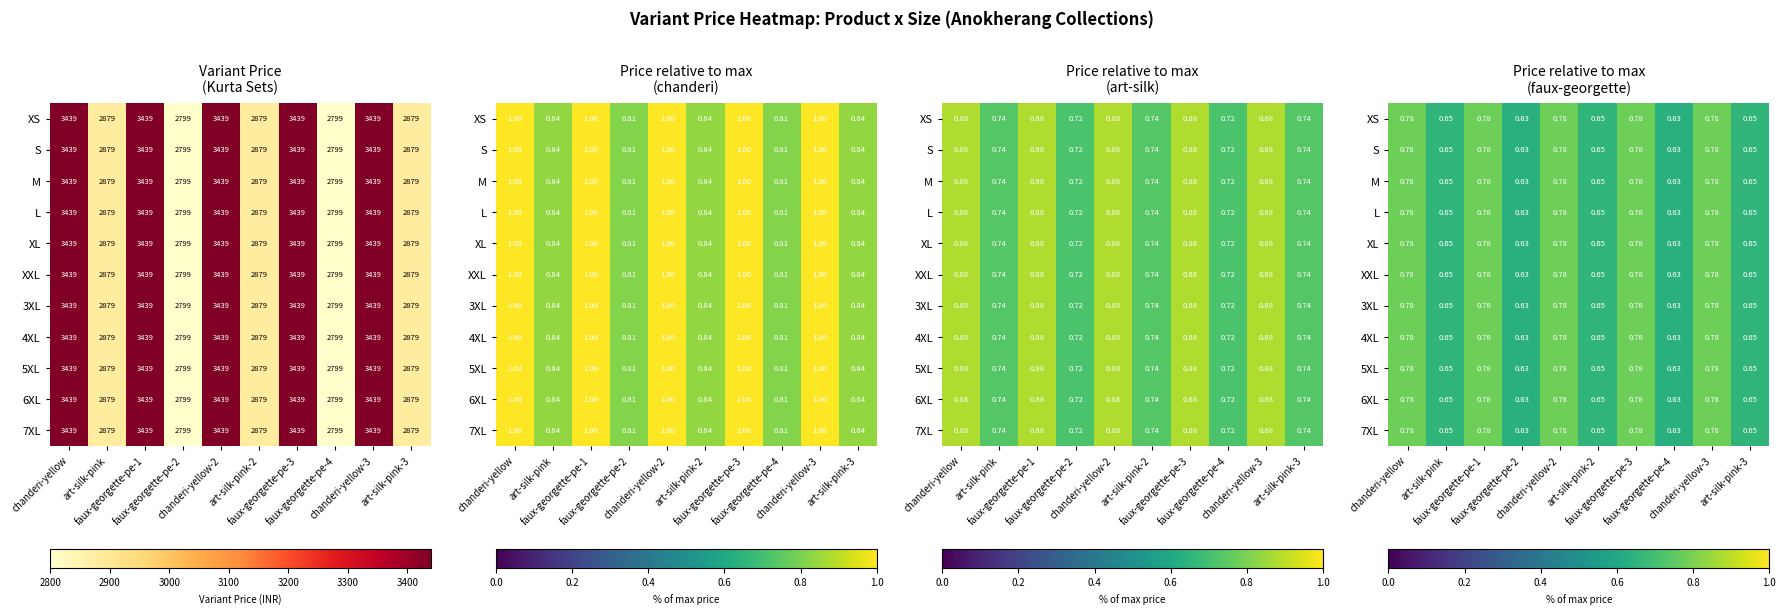

At which category is the sum across all series the highest?

chanderi-yellow